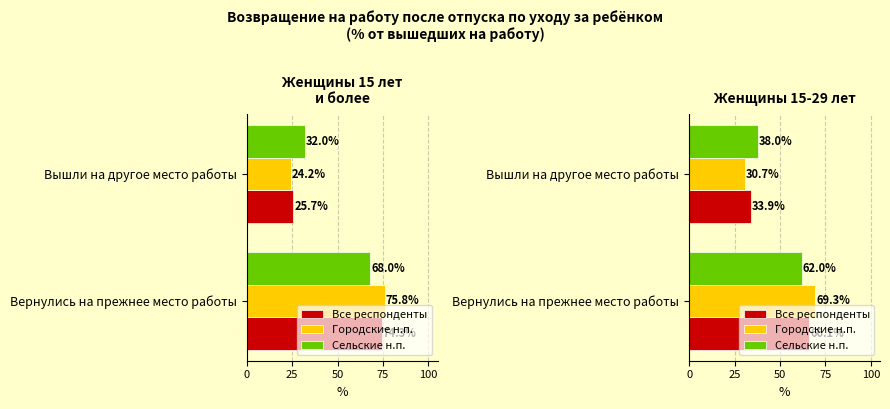

Is the value of Все респонденты at Вернулись на прежнее место работы greater than the value of Сельские н.п. at Вышли на другое место работы?

Yes